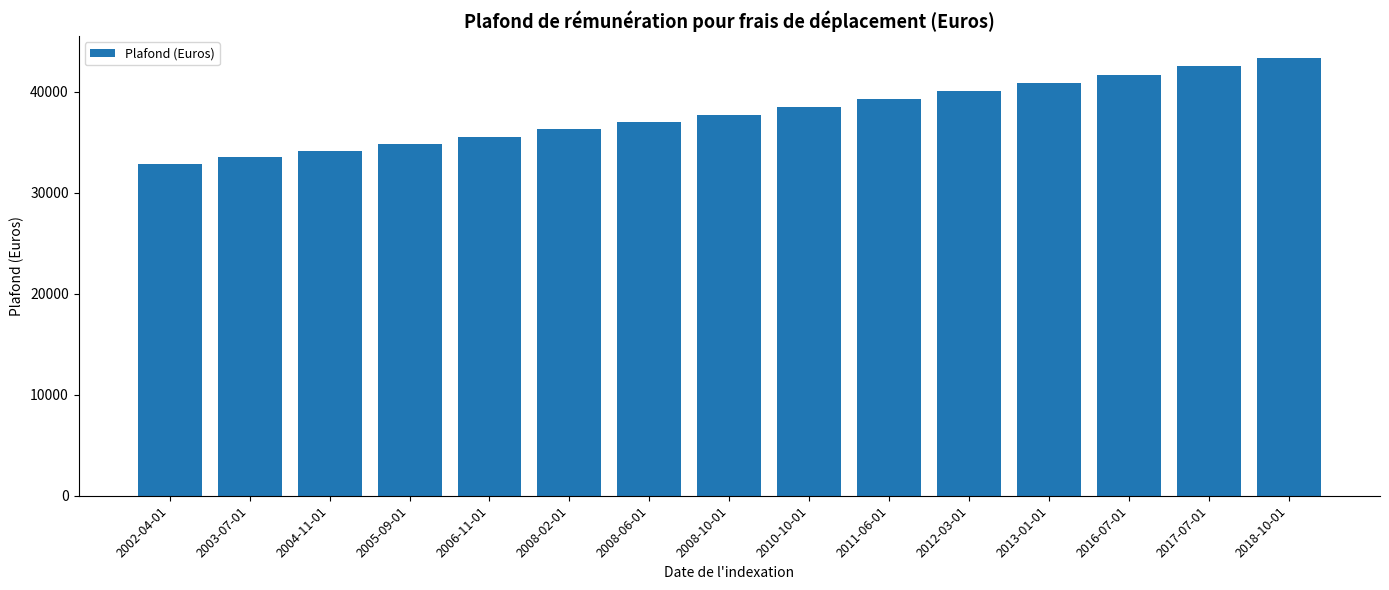

How many data points are less than 37726?

7